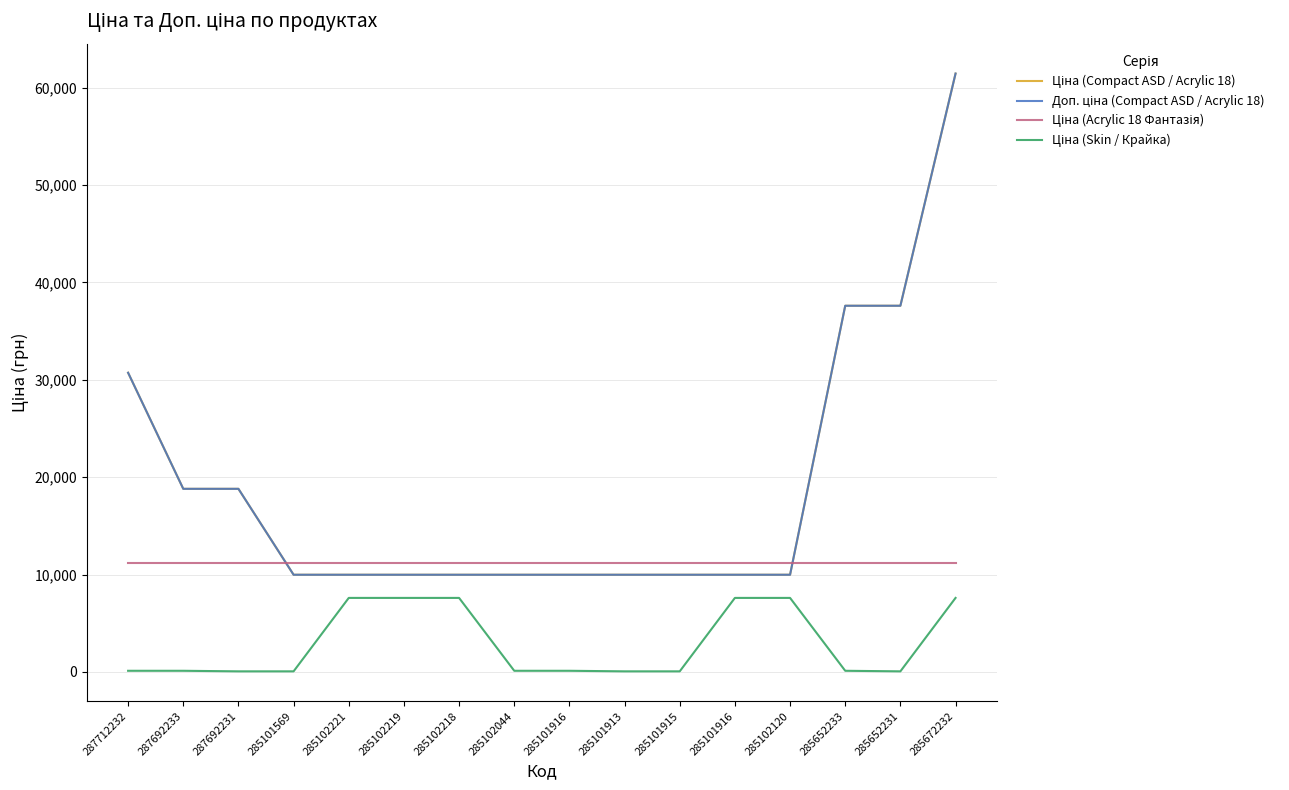

Does the chart display data point markers on the line(s)?

No